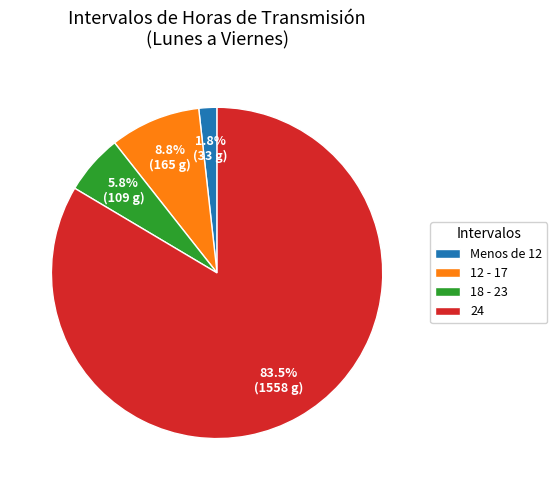

How many slices are in this pie chart?

4